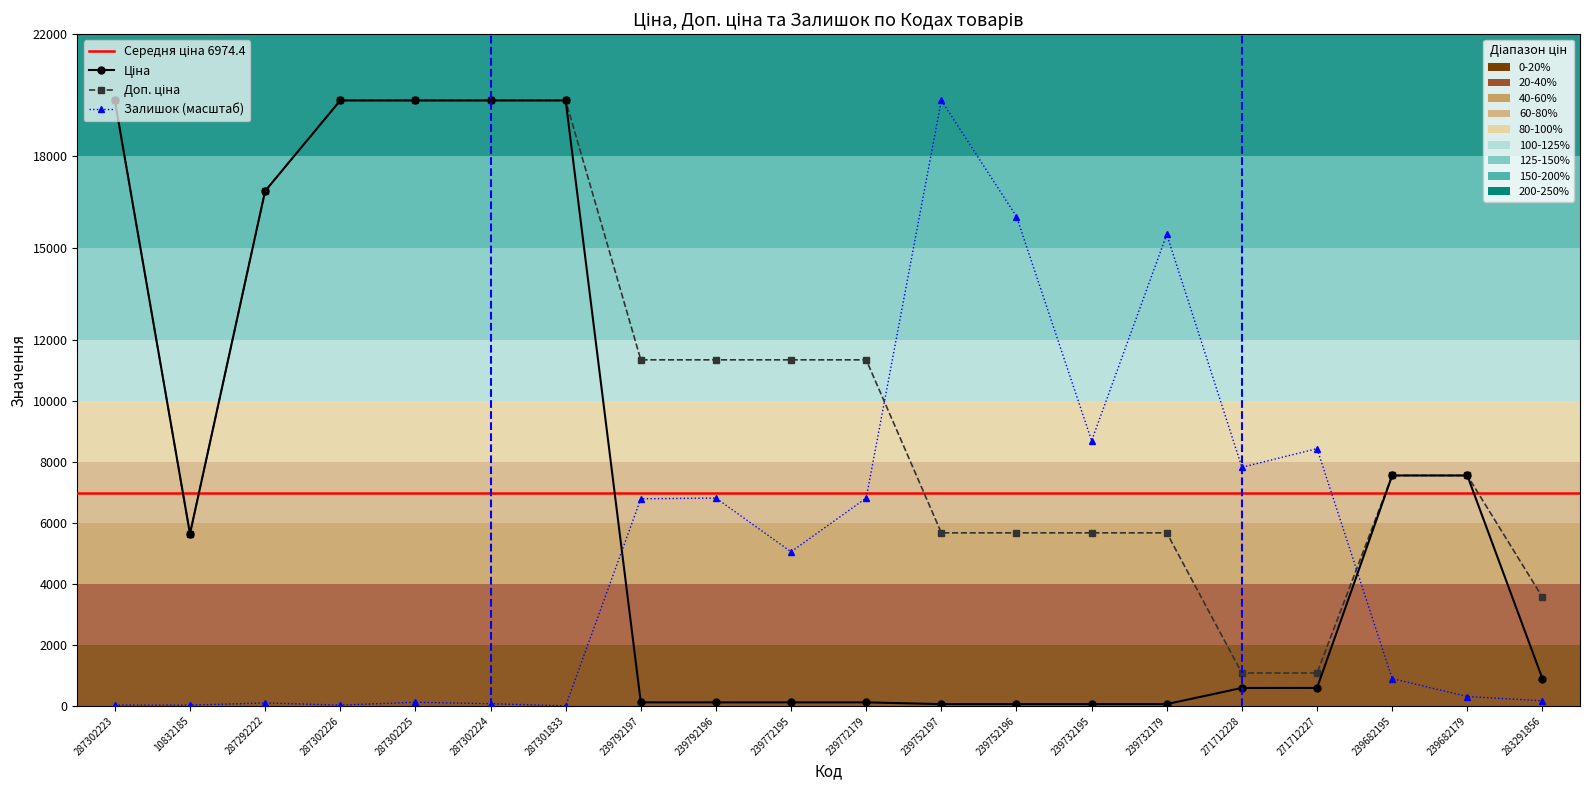

Which category has the highest value in the Залишок series?

239752197